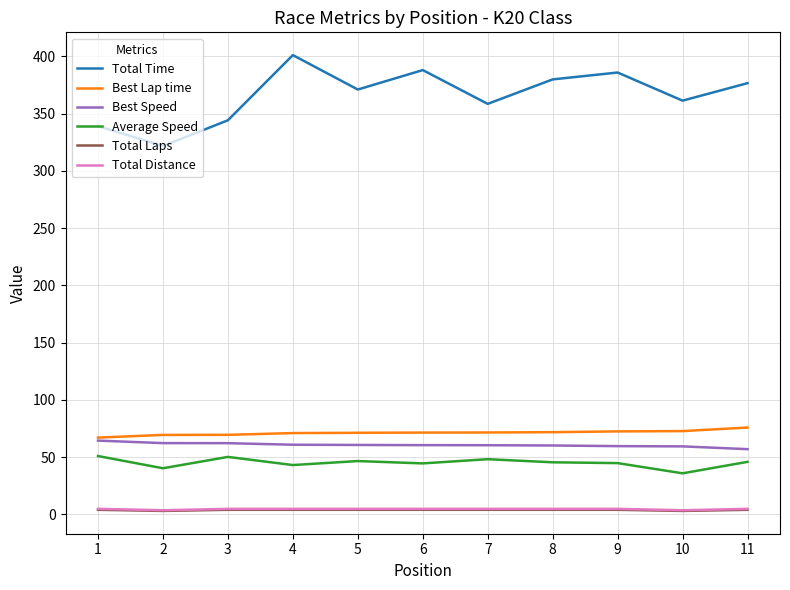

What is the difference between the maximum and minimum values in the Total Distance series?

1.2